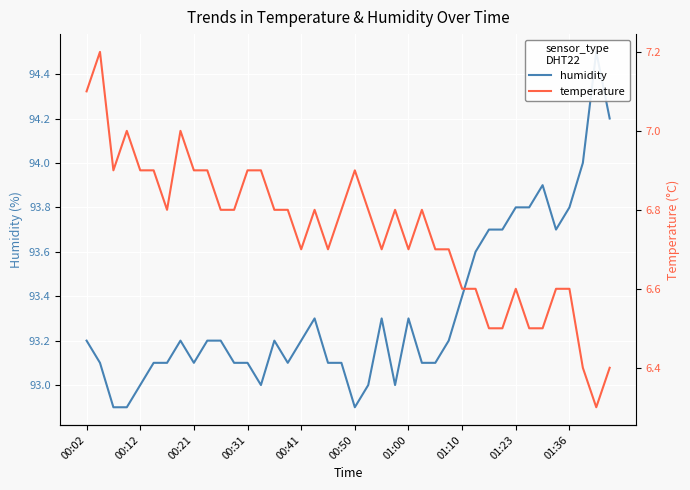

True or false: temperature and humidity intersect in this chart.

False